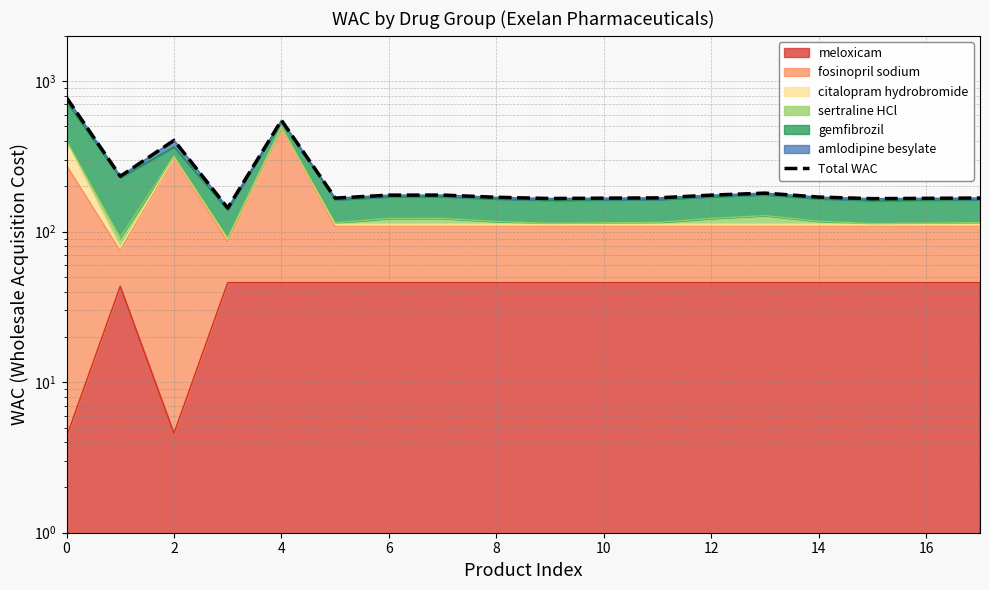

True or false: the data shows 167.1 at 10.

True